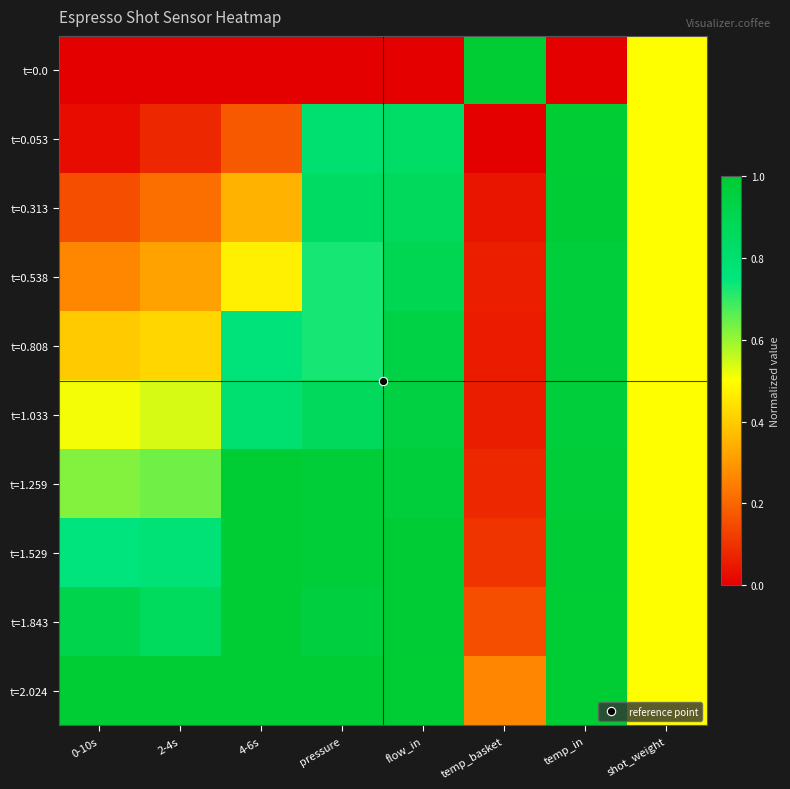

What is the total value across all series at 0-10s?

4.6